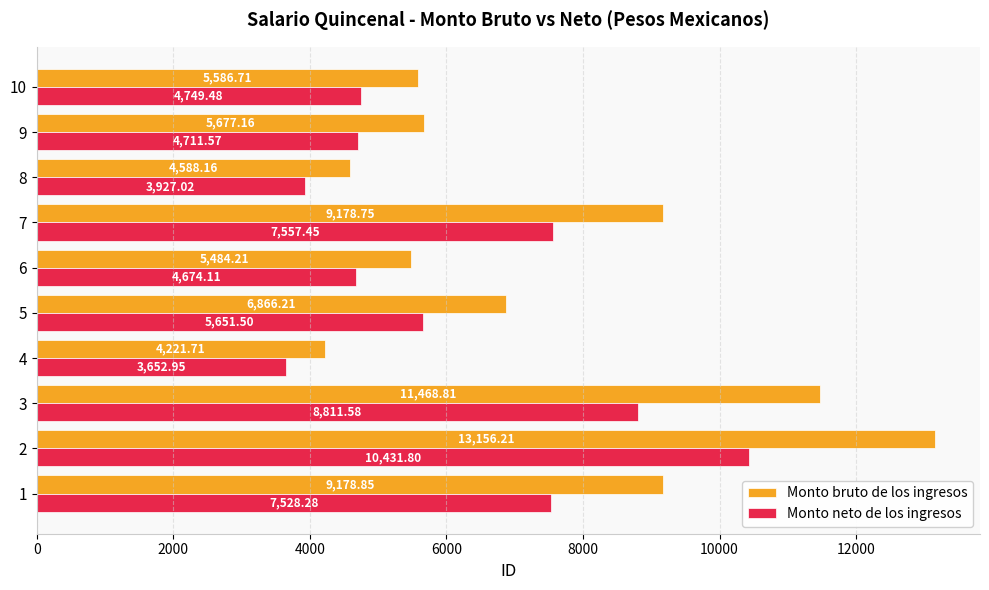

Which series has the widest spread of values?

Monto bruto de los ingresos